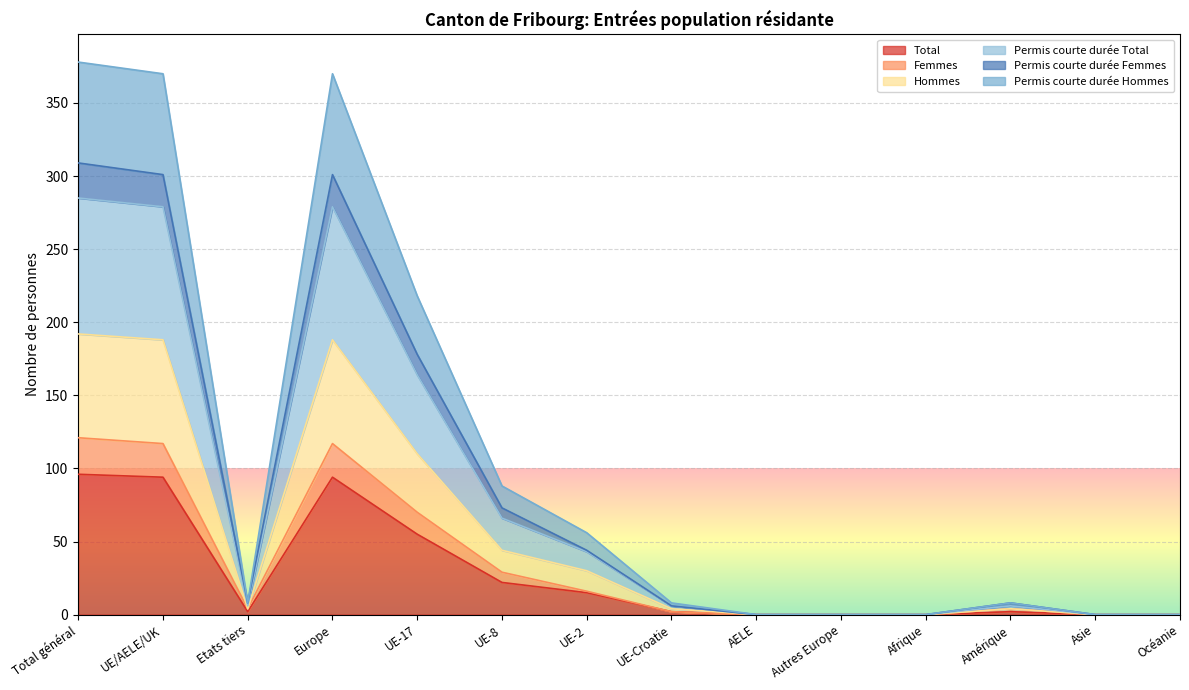

The value of Total at Europe is 138. True or false?

False